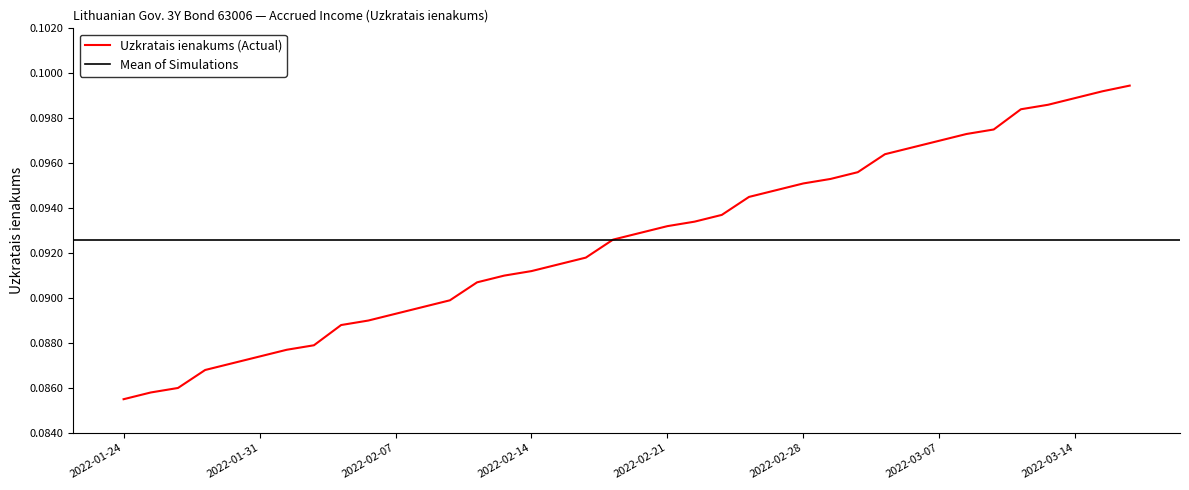

The chart shows a value of 0.1 at 2022-02-21. True or false?

True